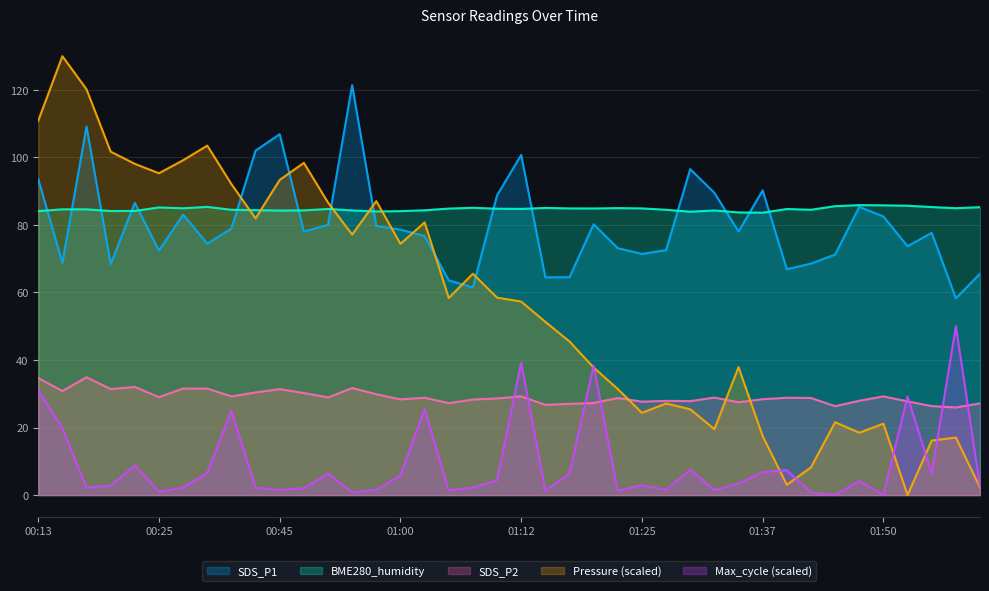

Is the value of Max_cycle_norm at 01:37 greater than the value of BME280_pressure_norm at 01:03?

No